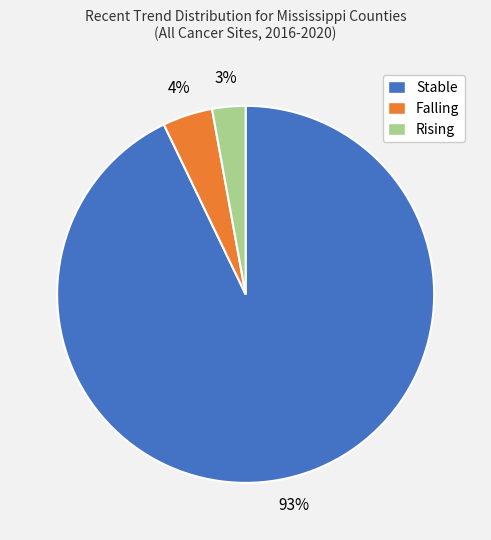

The Rising slice represents 13% of the pie. True or false?

False